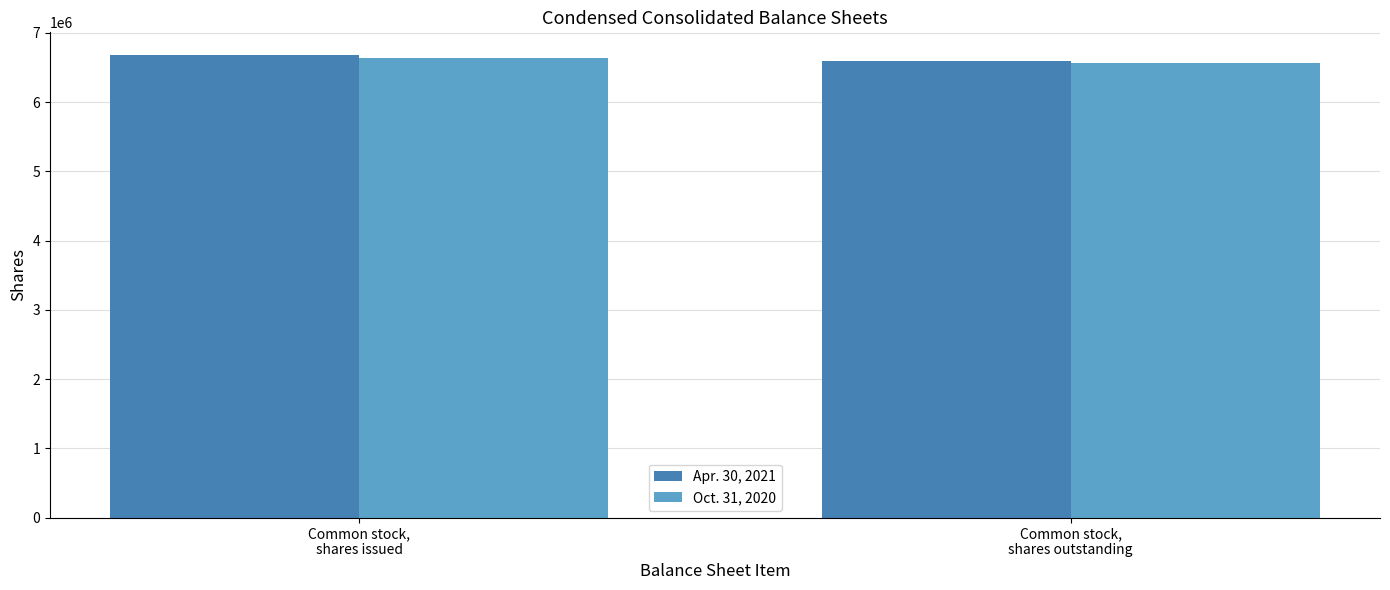

True or false: Oct. 31, 2020 has a value of 6636906 at Common stock,
shares issued.

True